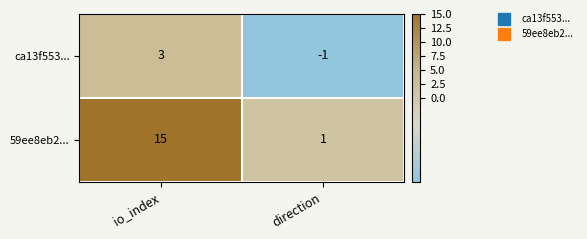

List the series in order of their overall mean, lowest first.

ca13f553..., 59ee8eb2...